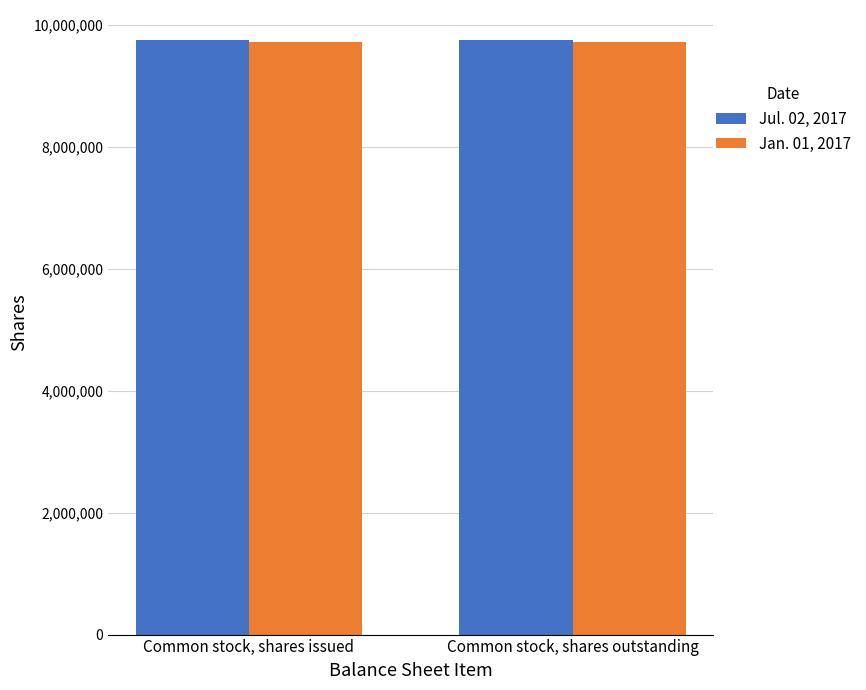

What is the value of the Jan. 01, 2017 bar at the 1st from the left?

9719772